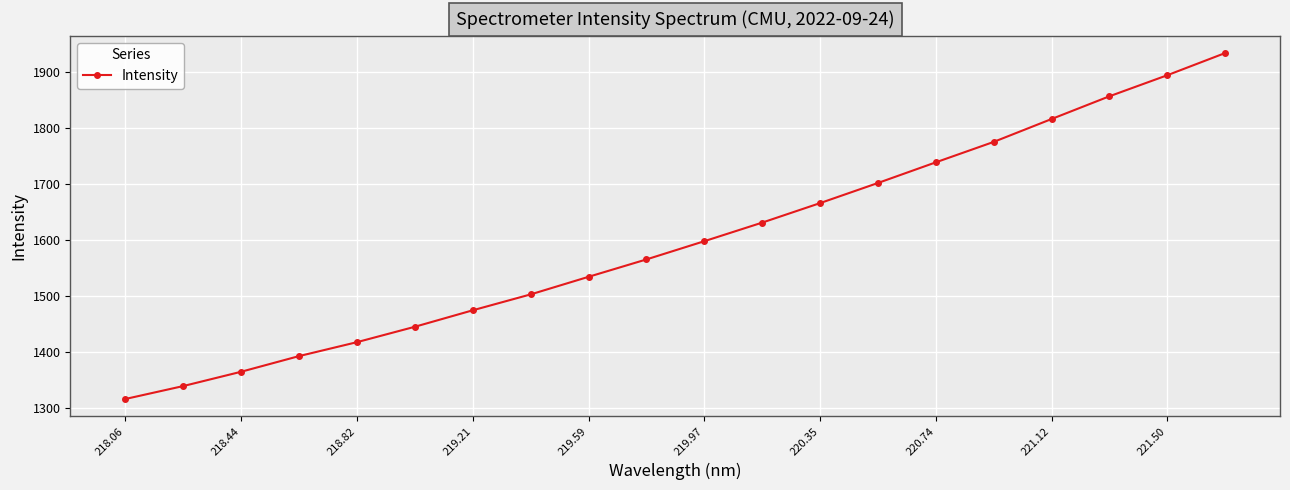

How many data points are less than 1597?

10